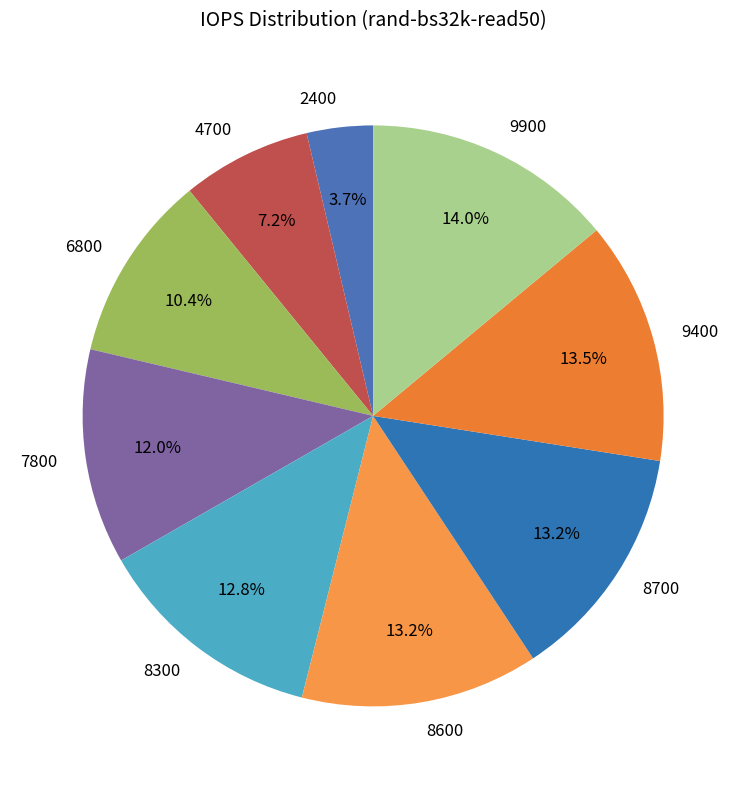

To the nearest percent, what is the difference between the 9400 and 4700 slice percentages?

6%